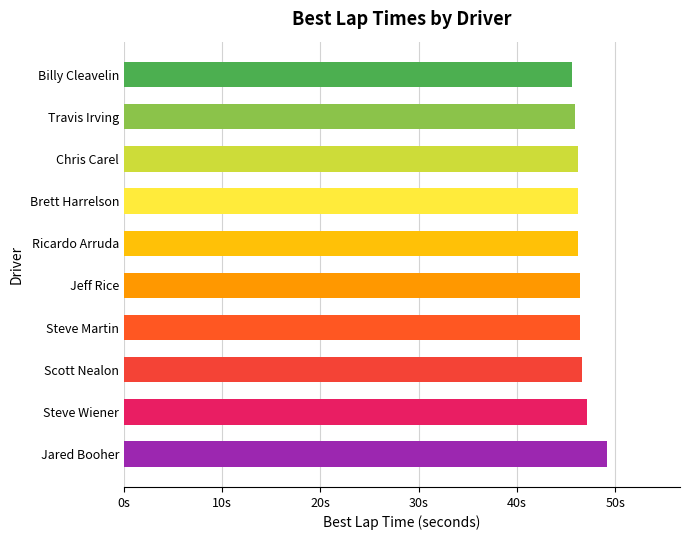

Are the bars horizontal?

Yes